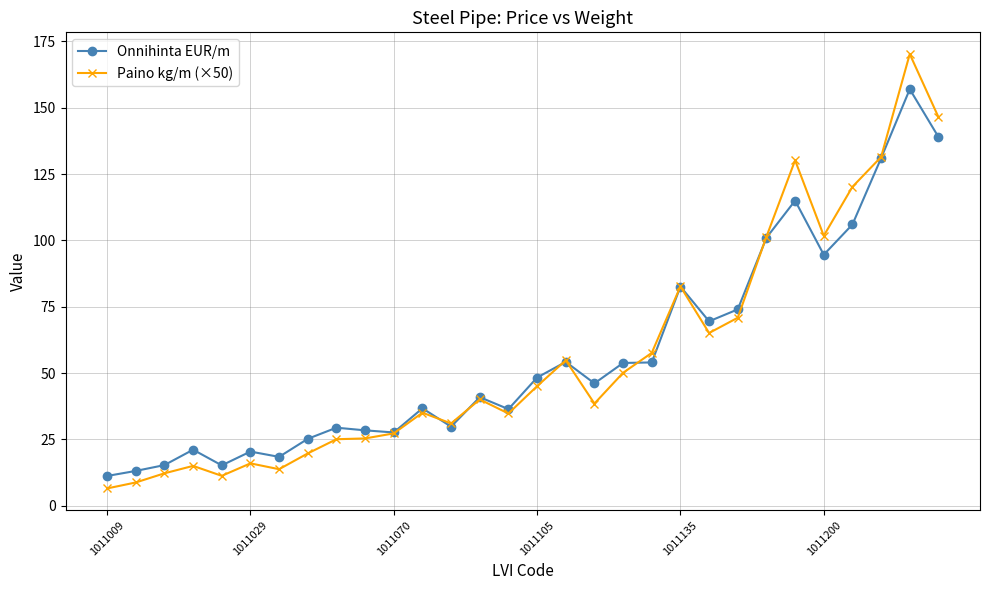

At how many categories does at least one series exceed 90?

7